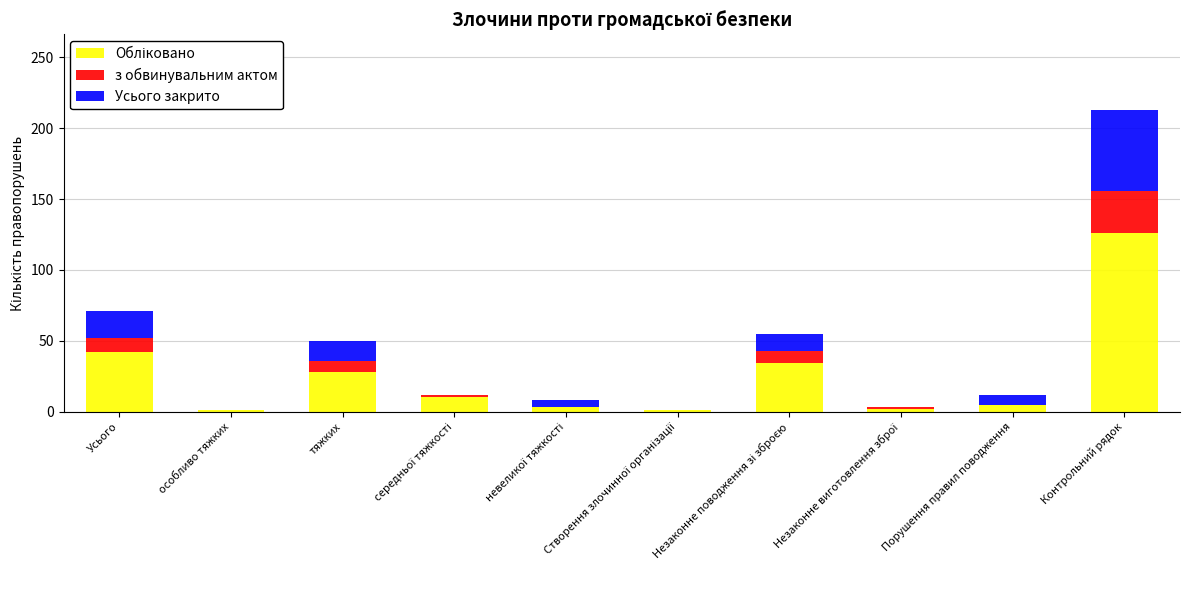

At which category is the sum across all series the highest?

Контрольний рядок